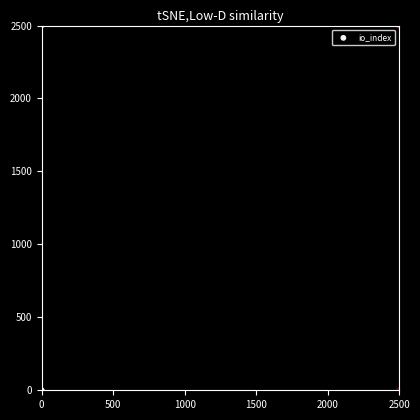

What is the range of X values (max minus min)?

2500